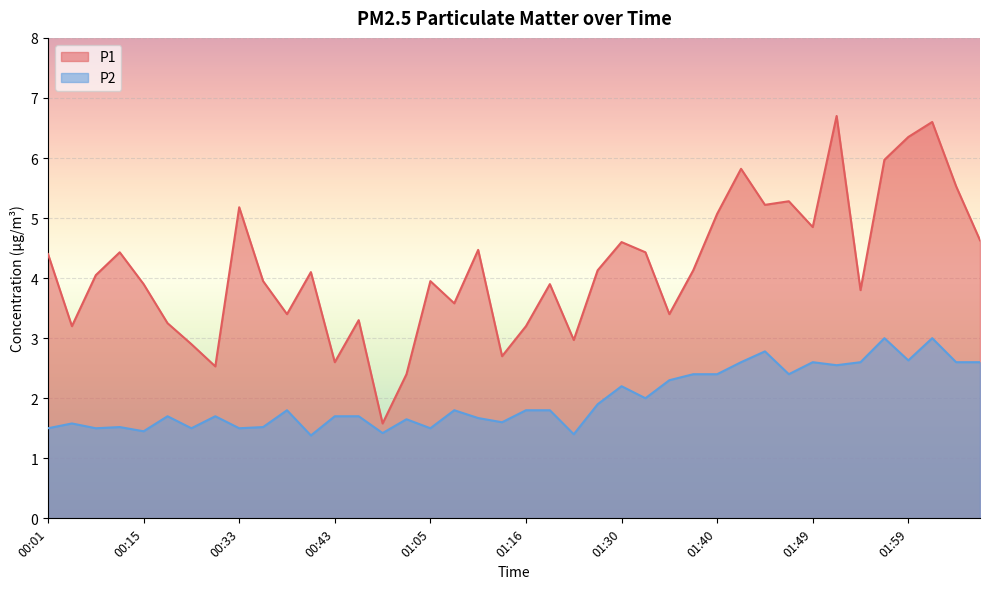

List the series in order of their overall mean, lowest first.

P2, P1